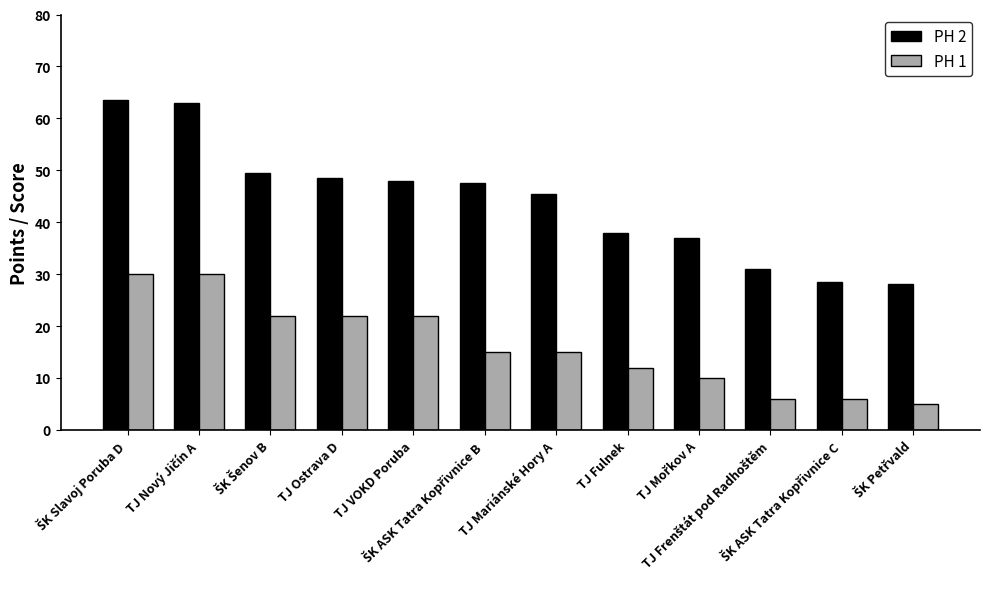

What is the difference between the second highest and second lowest values in the PH 1 series?

24.0